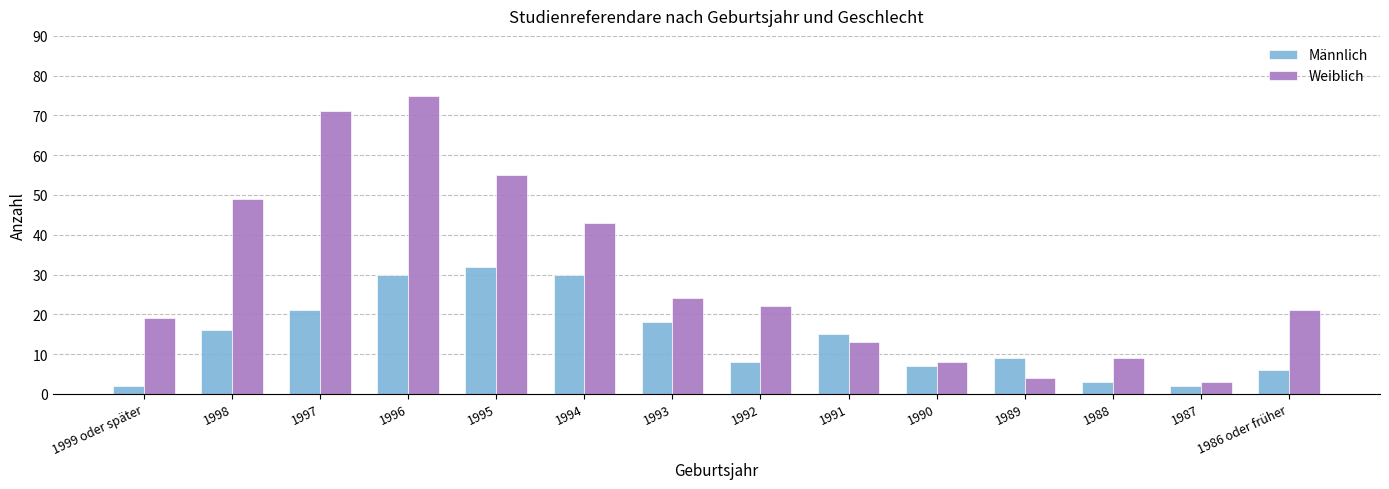

What is the sum of the Weiblich values at 1990 and 1991?

21